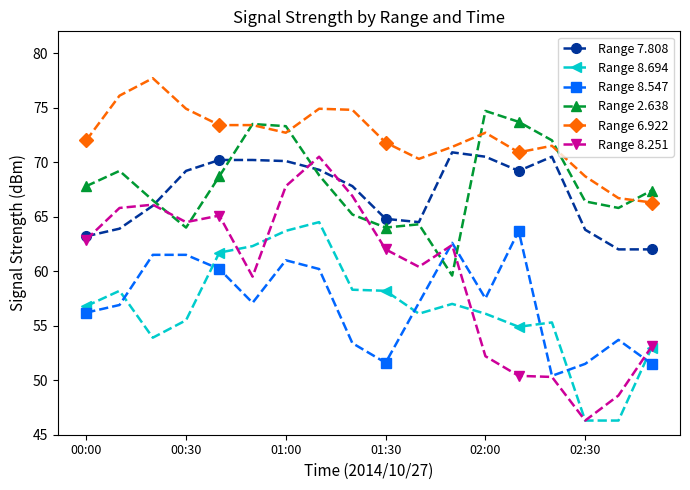

True or false: Range 8.251 has more than 1 interior local peaks.

True